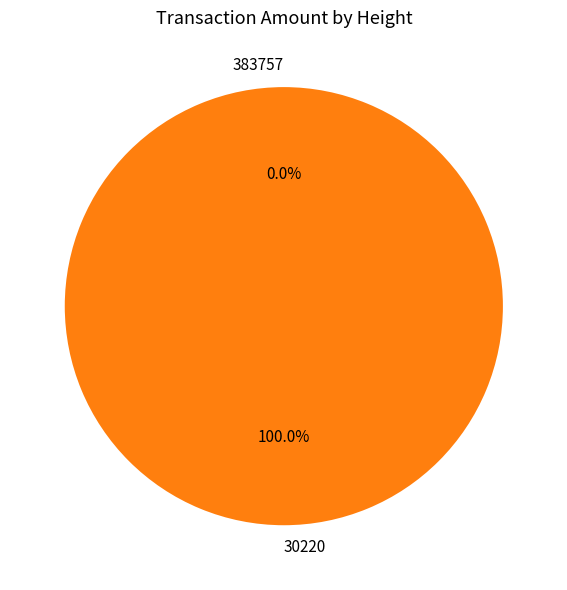

Between 383757 and 30220, which is larger?

30220